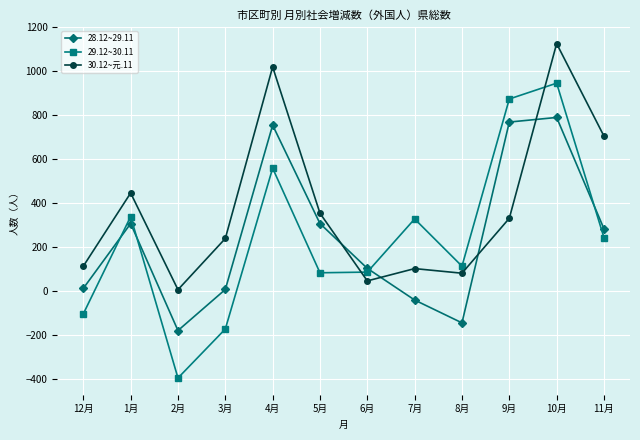

How many lines are shown in the chart?

3